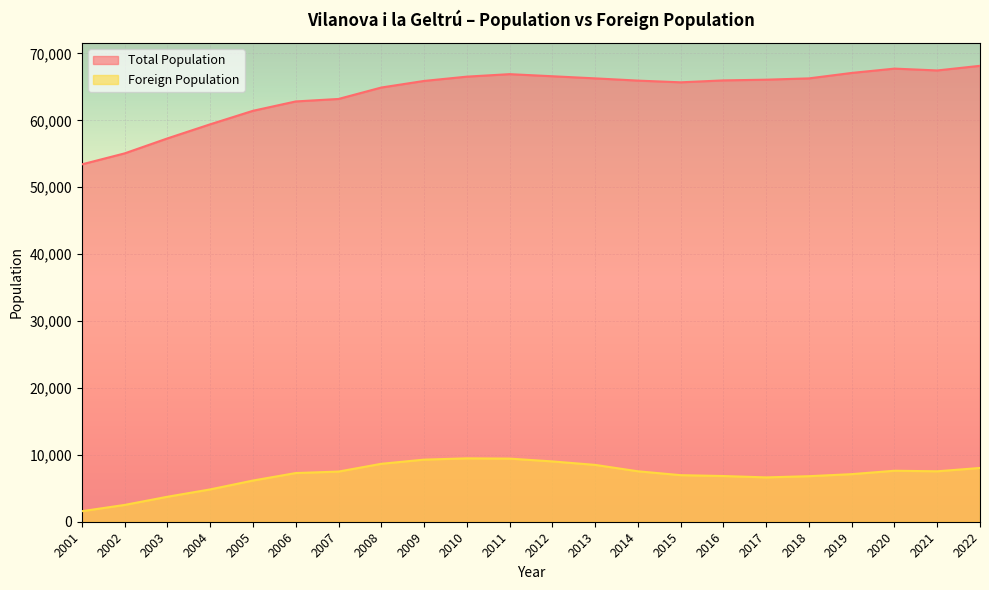

At which category does Total Population reach its first local peak?

2011